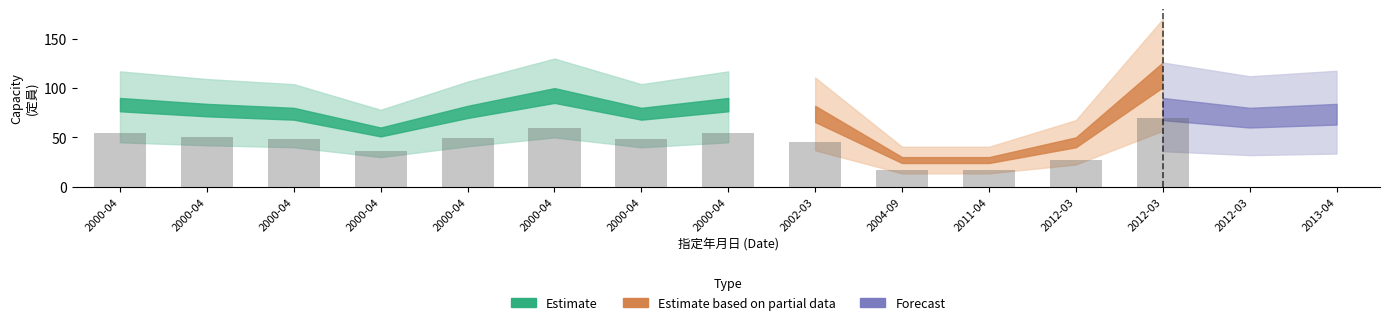

What is the sum of the Estimate based on partial data values at 2000-04-01 and 2000-04-01?

130